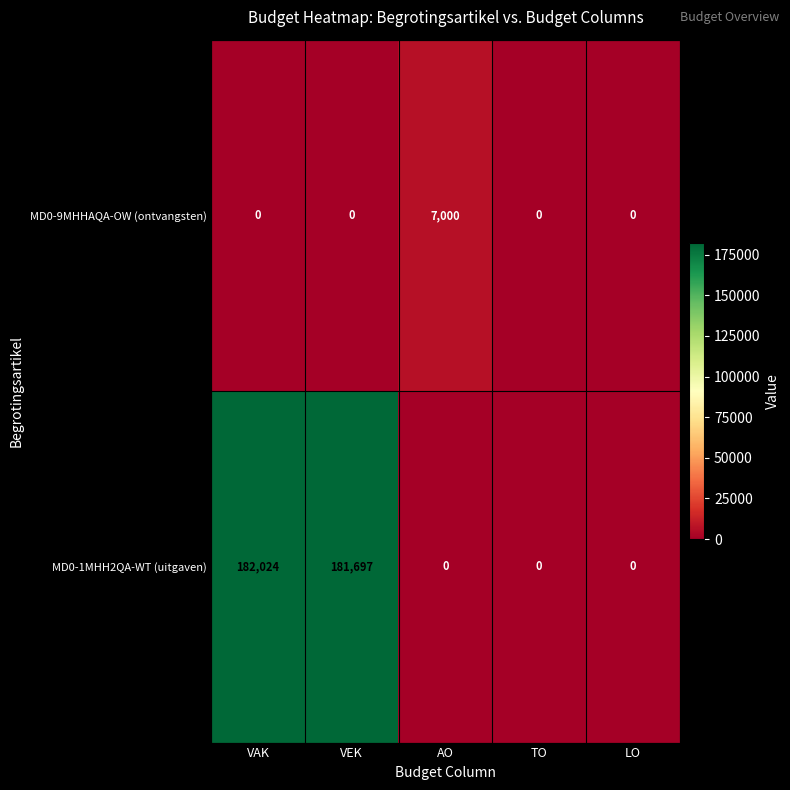

What is the difference between the second highest and second lowest values in the MD0-1MHH2QA-WT (uitgaven) series?

181697